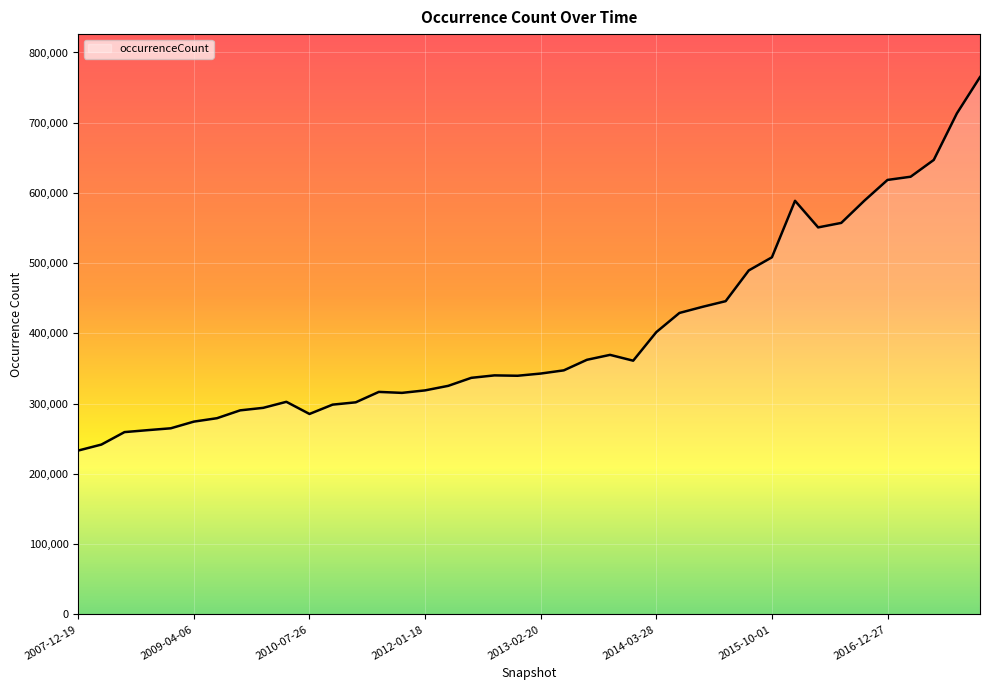

What is the maximum value shown in the chart?

764950